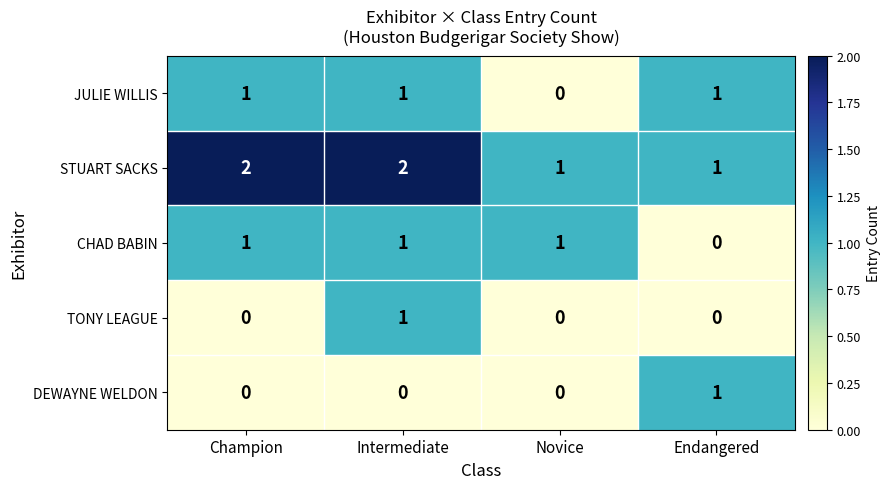

What is the difference between the highest and lowest values at Endangered?

1